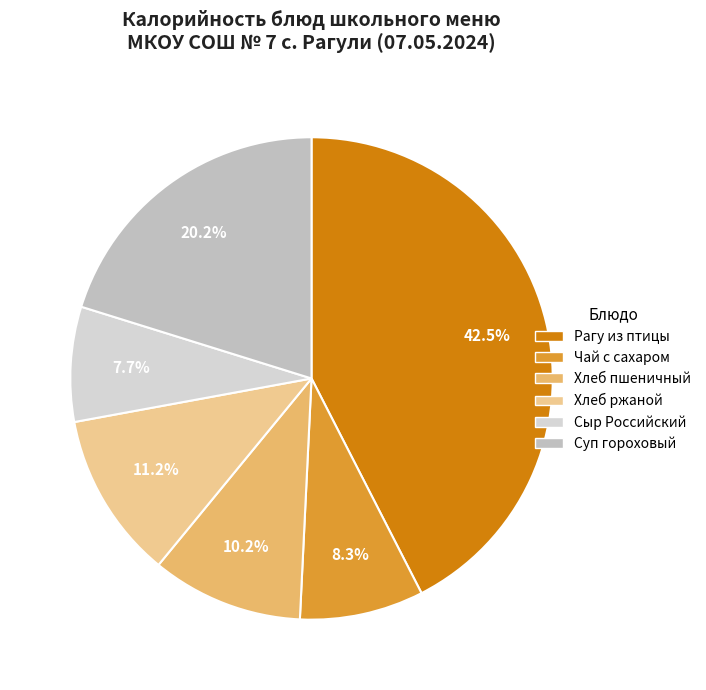

Does any single category account for the majority?

No